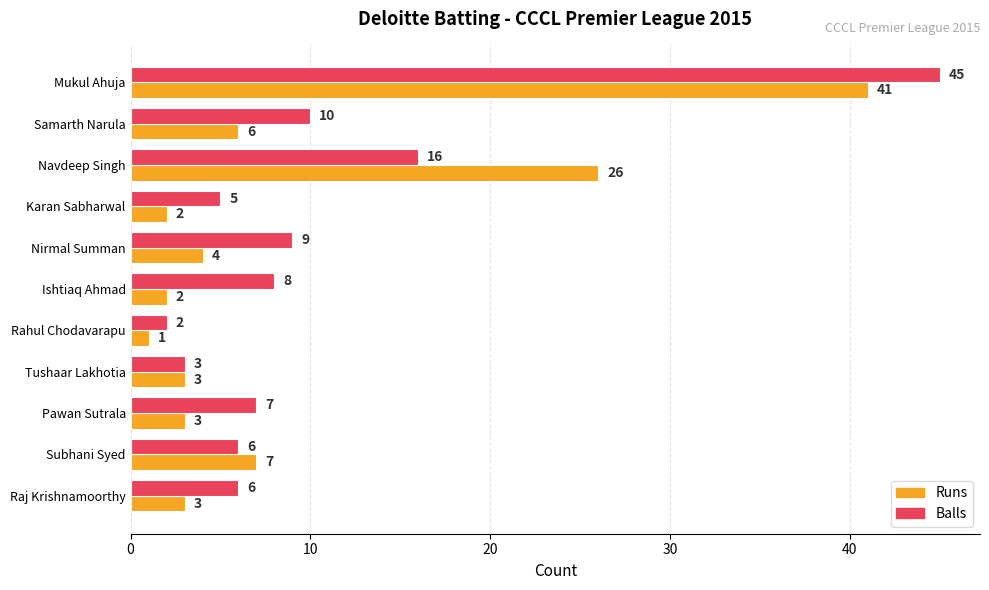

Rank the series by their maximum value, from highest to lowest.

Balls, Runs